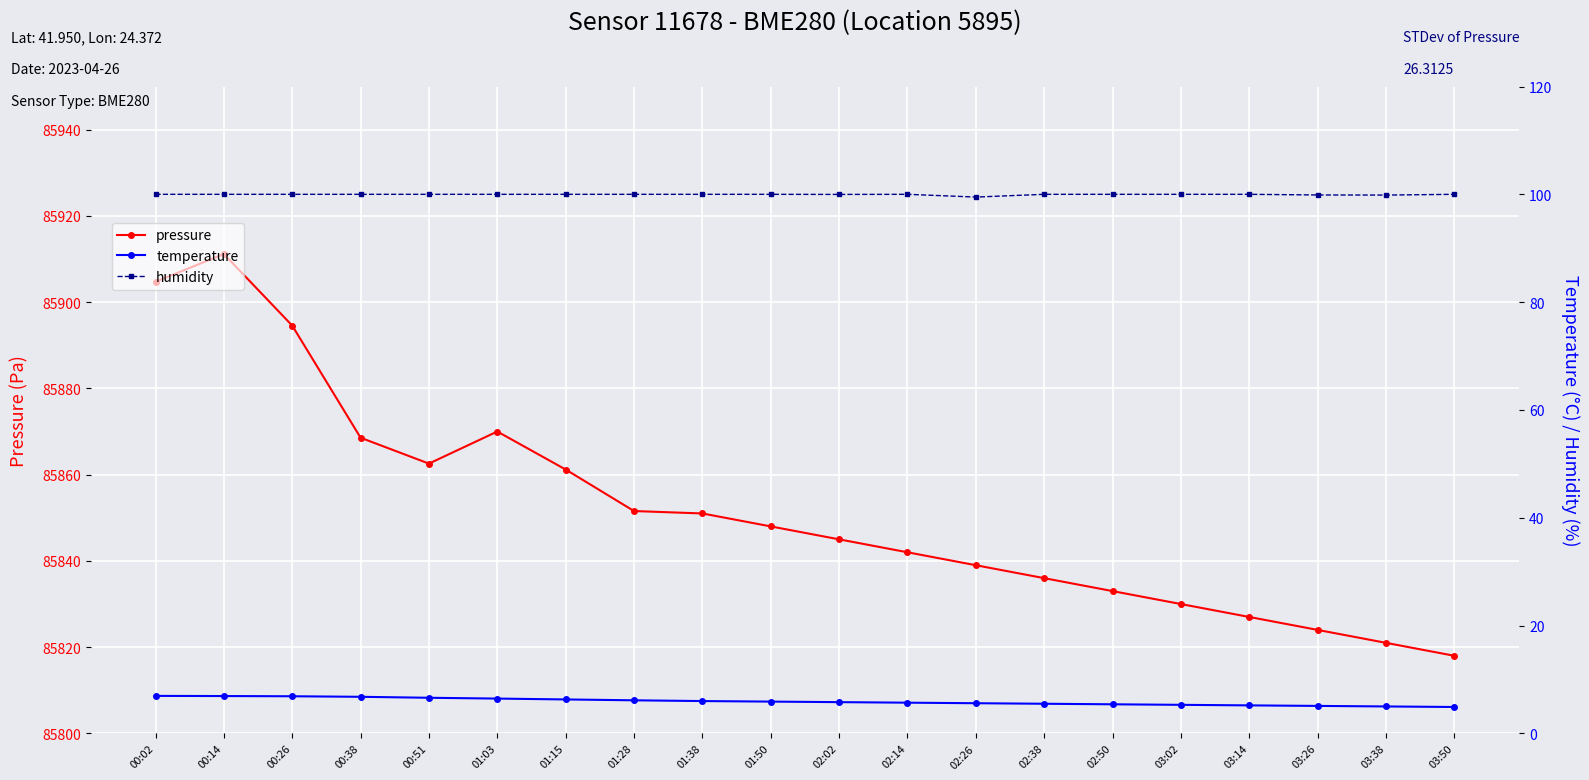

Rank the series at 00:38 from highest to lowest value.

pressure, humidity, temperature